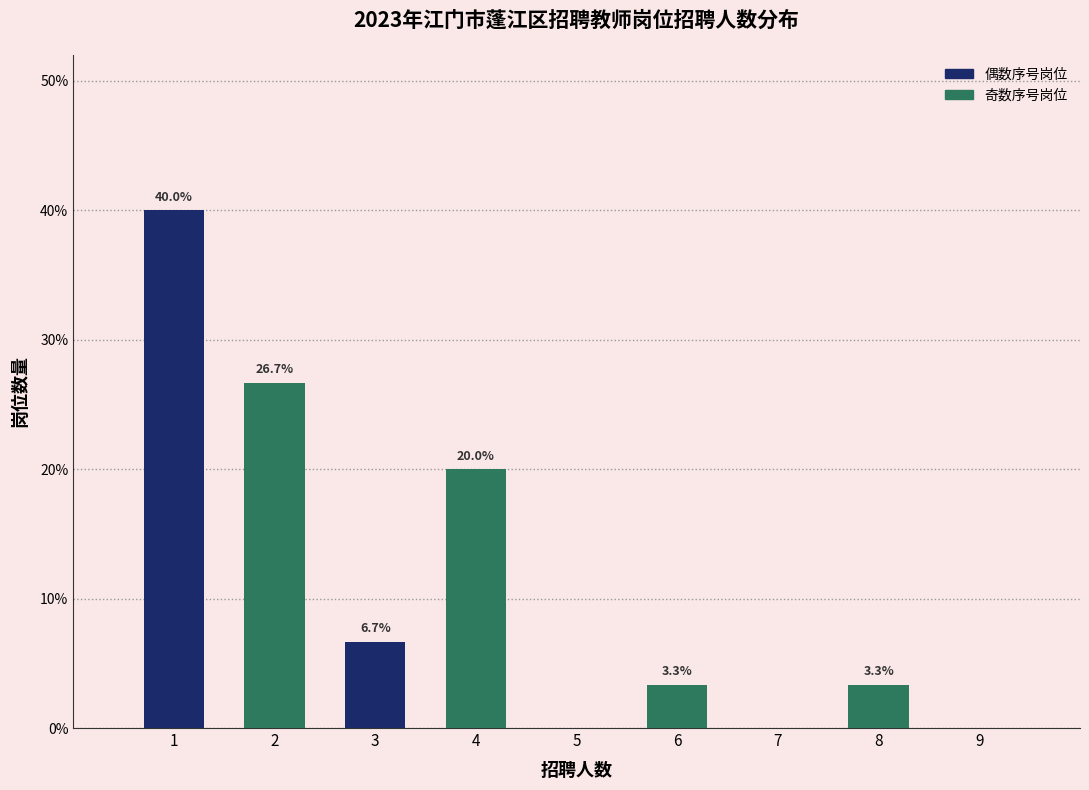

Which range on the x-axis has the tallest bar?

0.5 to 1.5